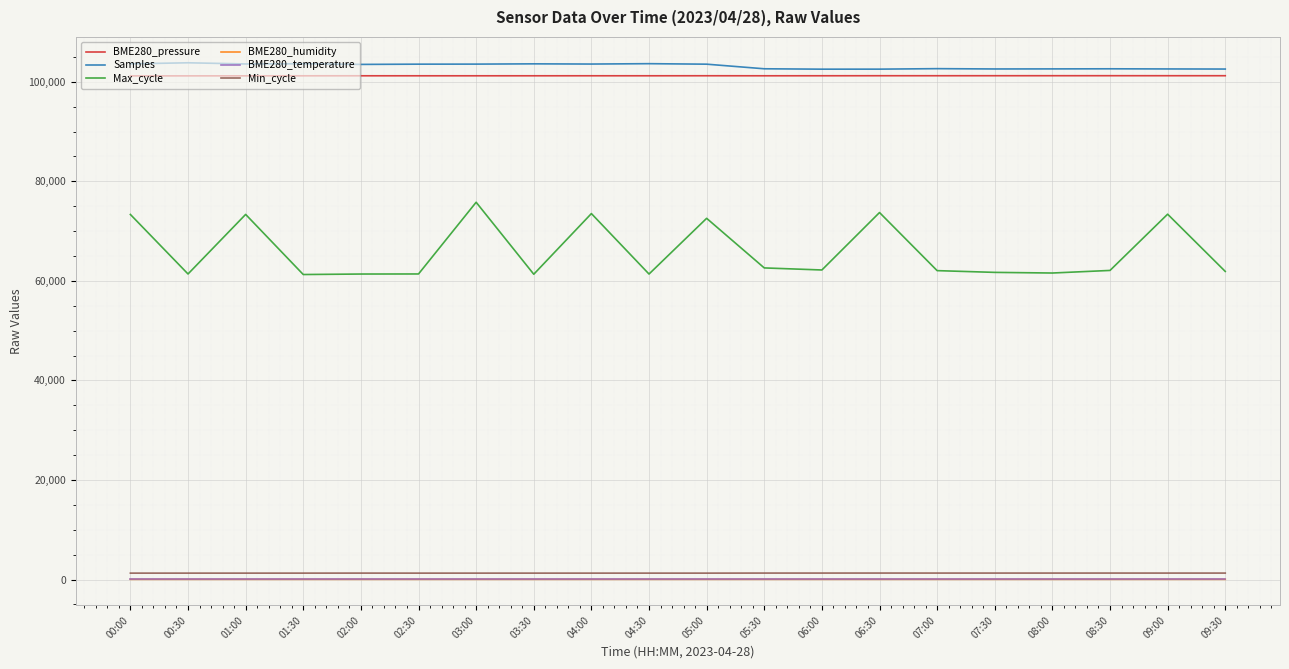

The Samples series shows 103492.0 at 02:00. True or false?

True